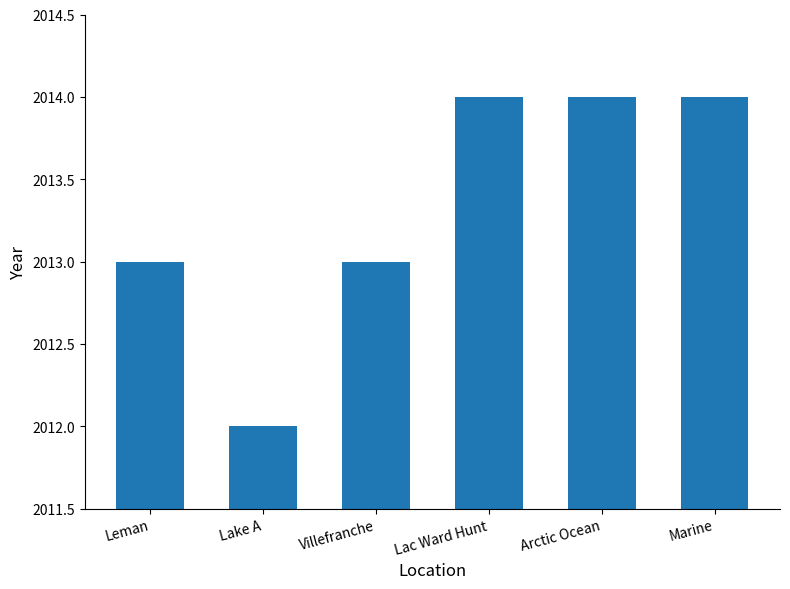

The value at Villefranche is 2013. True or false?

True